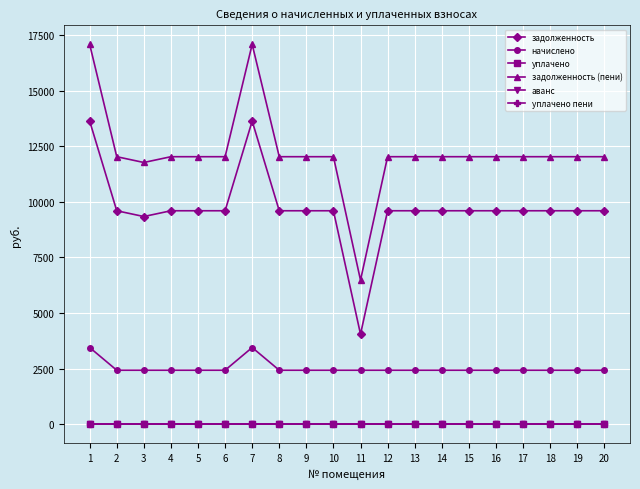

Between 16 and 11, which is larger?

16